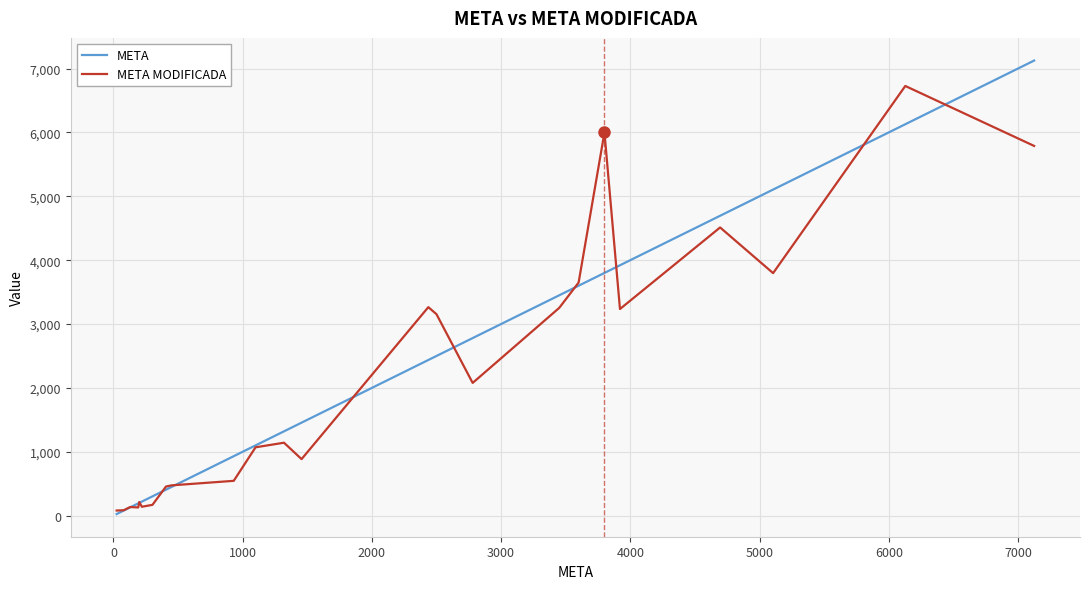

Which series has the largest range (max minus min)?

META